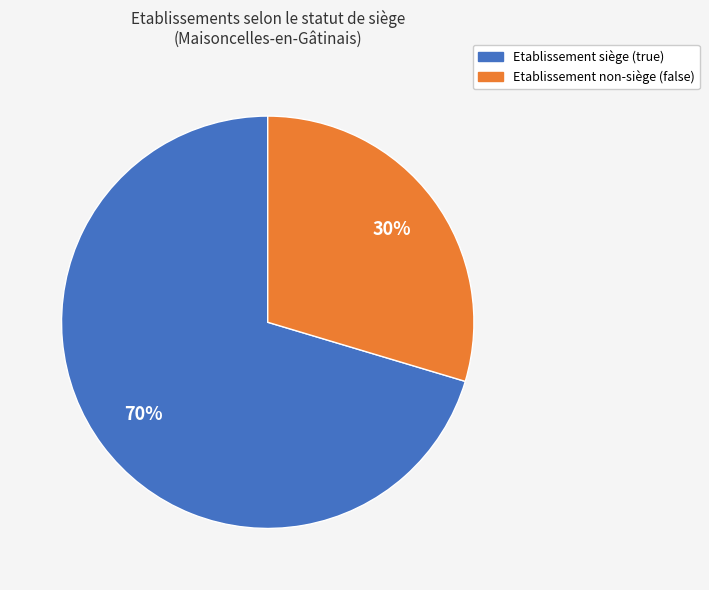

Is there any slice that represents more than half of the pie?

Yes